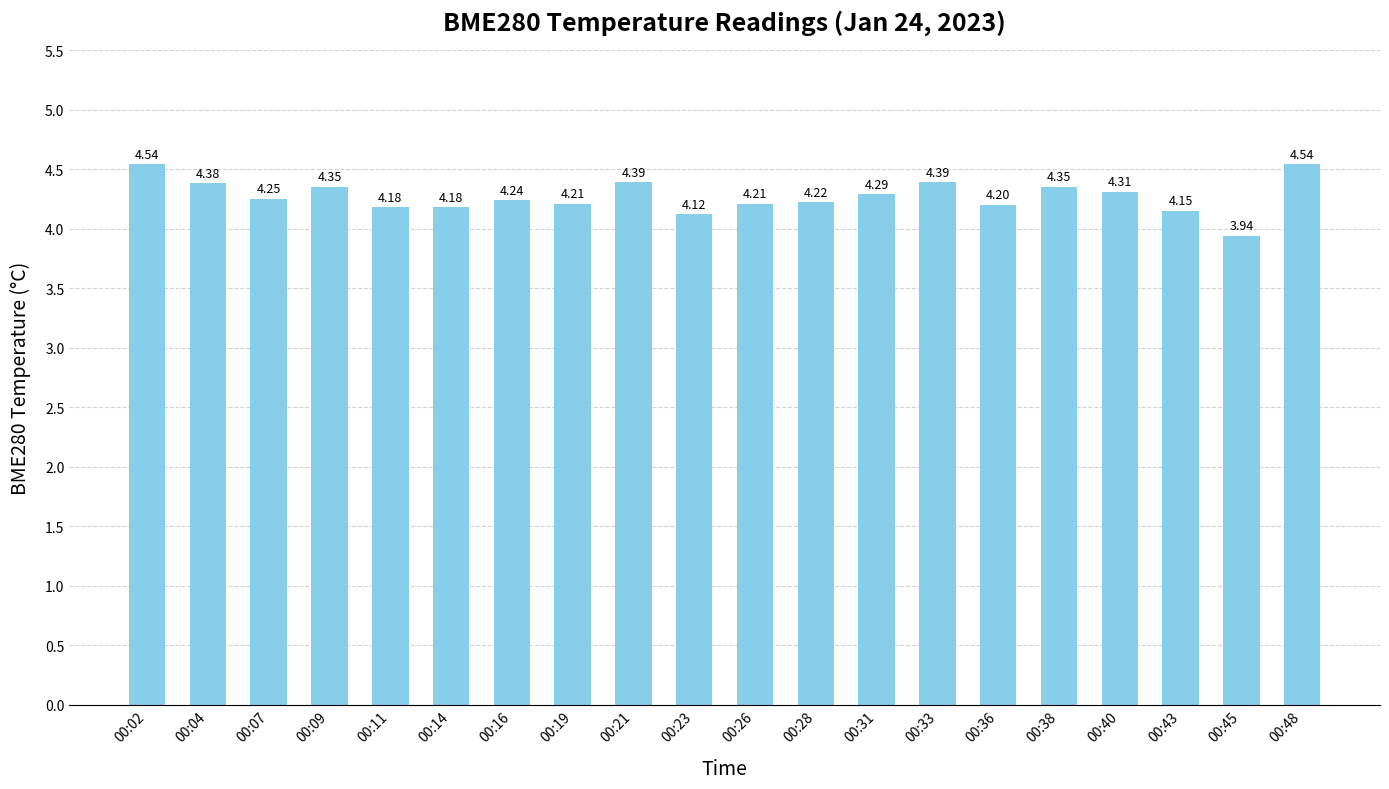

What is the change in value from 00:02 to 00:23?

-0.4